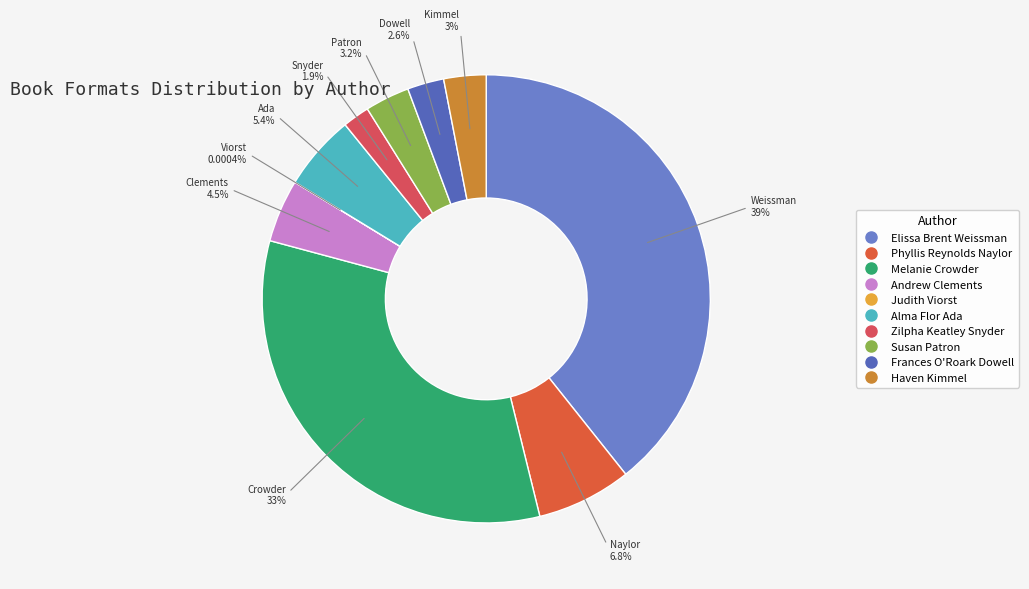

Which slice is the largest?

Elissa Brent Weissman